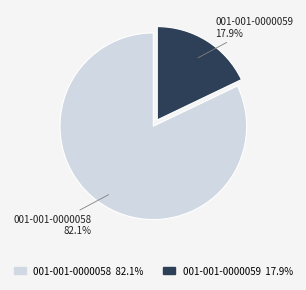

Which category accounts for the majority?

001-001-0000058